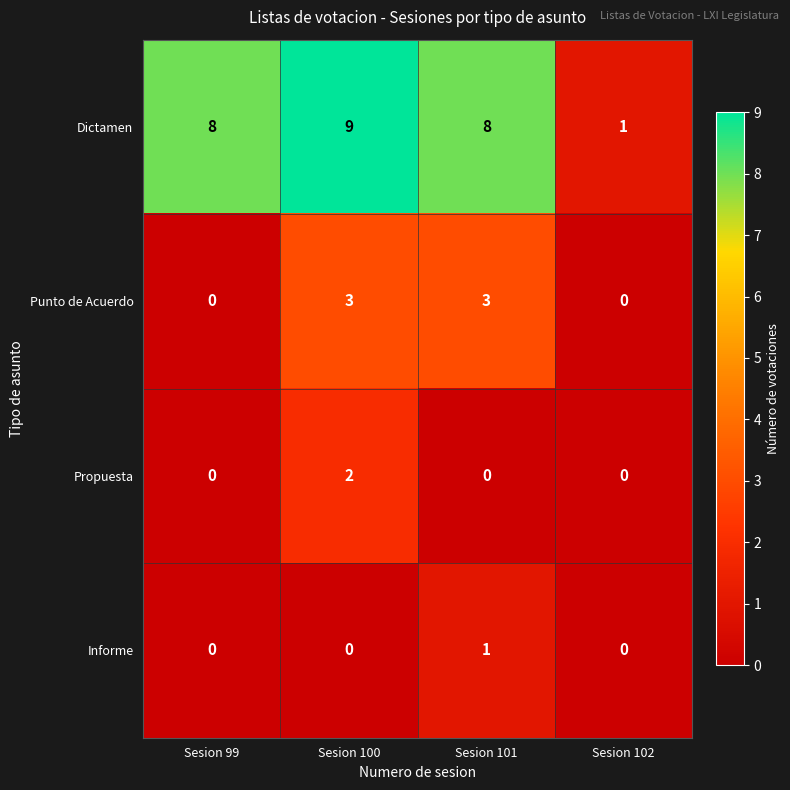

At Sesion 101, list the series in order from largest to smallest.

Dictamen, Punto de Acuerdo, Informe, Propuesta